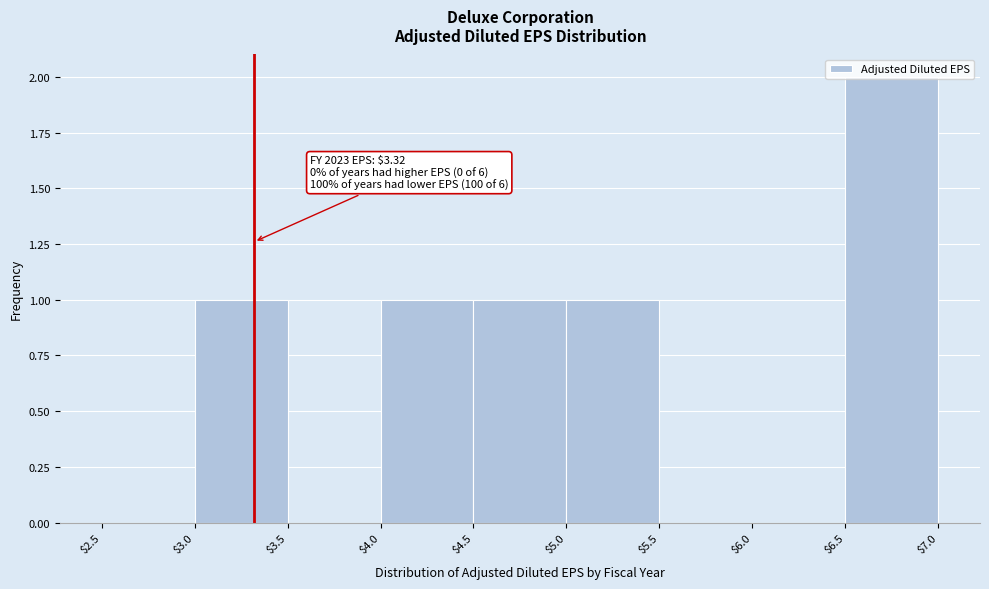

Which range on the x-axis has the tallest bar?

$6.5 to $7.0